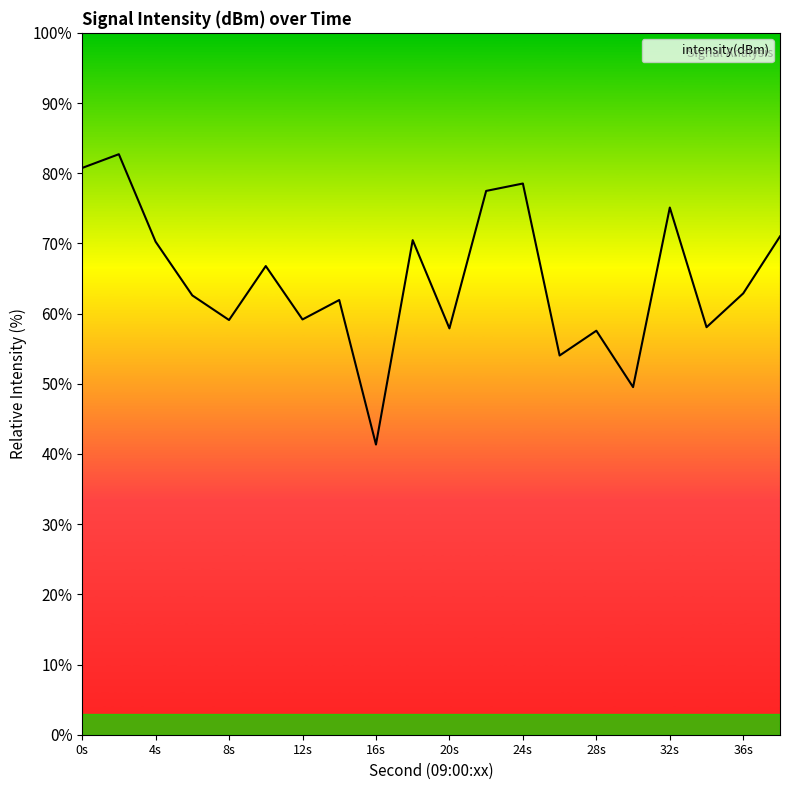

What is the smallest value displayed?

41.3